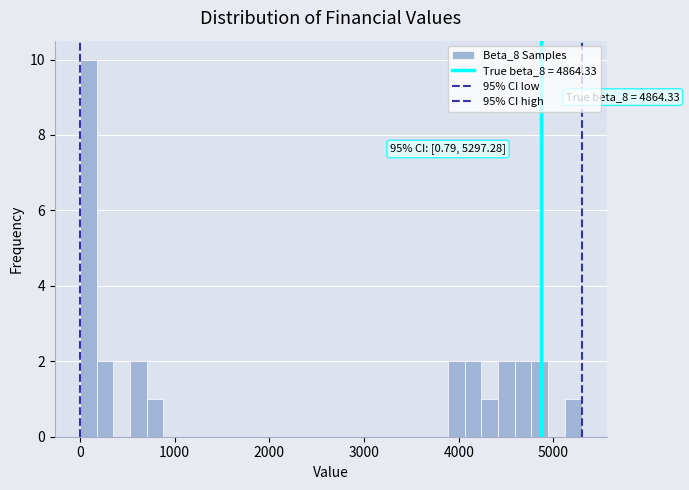

Around what value on the x-axis is the tallest bar? Give the approximate position of its centre, as read against the axis.

100